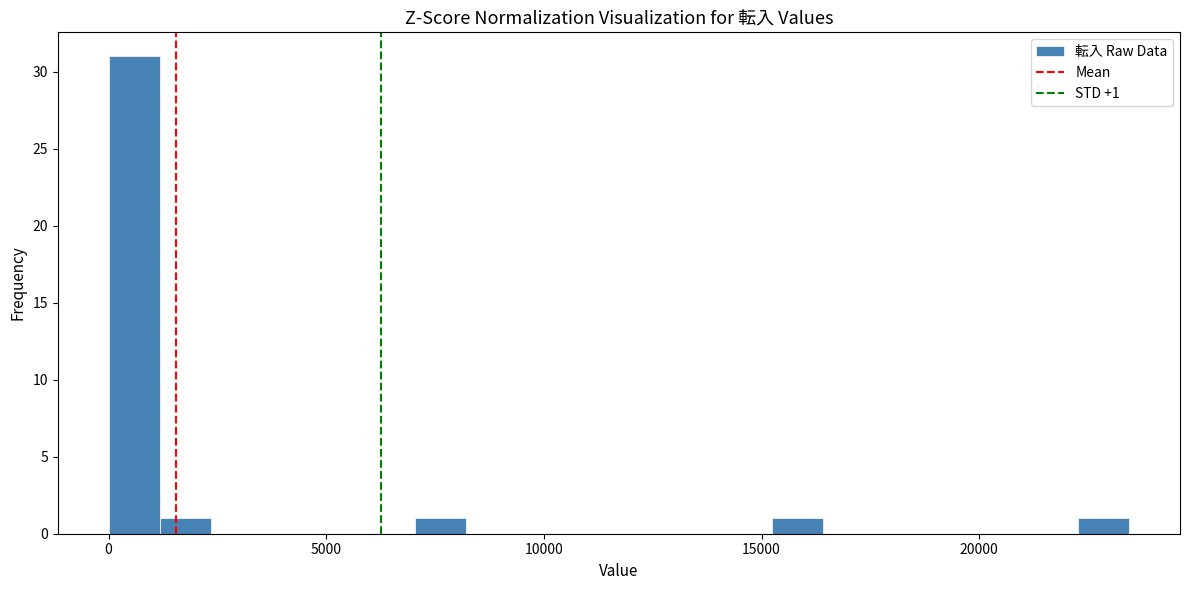

Read against the x-axis, roughly where is the centre of the tallest bar?

500